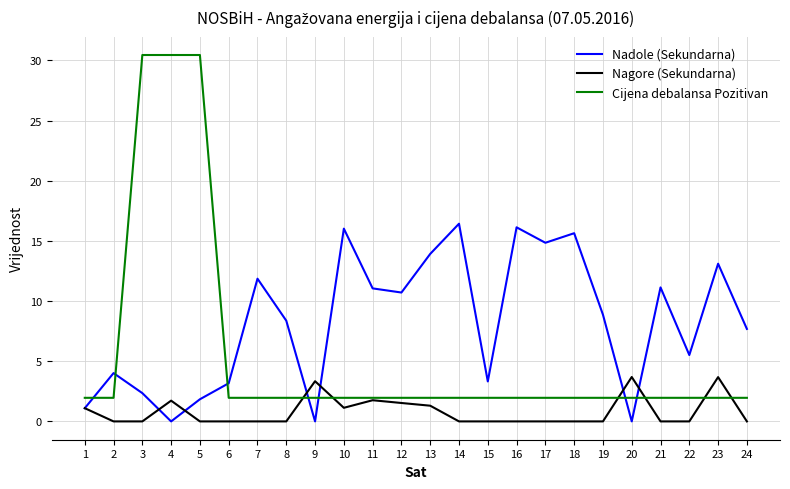

List the series in order of their peak value, lowest first.

Nagore (Sekundarna), Nadole (Sekundarna), Cijena debalansa Pozitivan